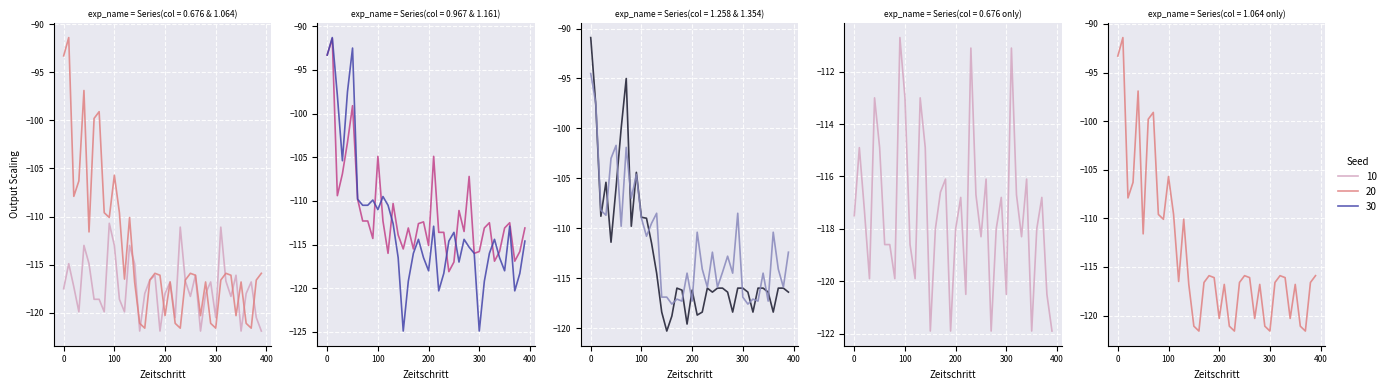

Reading left to right, what are all the values shown in this chart?

0.676: 00:00=-117.5	00:10=-114.9	00:20=-117.3	00:30=-119.9	00:40=-113.0	00:50=-114.9	01:00=-118.6	01:10=-118.6	01:20=-119.9	01:30=-110.7	01:40=-113.0	01:50=-118.6	02:00=-119.9	02:10=-113.0	02:20=-114.9	02:30=-121.9	02:40=-118.0	02:50=-116.6	03:00=-116.1	03:10=-121.9	03:20=-118.0	03:30=-116.8	03:40=-120.5	03:50=-111.1	04:00=-116.7	04:10=-118.3	04:20=-116.1	04:30=-121.9	04:40=-118.0	04:50=-116.8	05:00=-120.5	05:10=-111.1	05:20=-116.7	05:30=-118.3	05:40=-116.1	05:50=-121.9	06:00=-118.0	06:10=-116.8	06:20=-120.5	06:30=-121.9
1.064: 00:00=-93.3	00:10=-91.4	00:20=-107.9	00:30=-106.3	00:40=-96.9	00:50=-111.6	01:00=-99.8	01:10=-99.1	01:20=-109.6	01:30=-110.1	01:40=-105.7	01:50=-109.6	02:00=-116.5	02:10=-110.1	02:20=-116.8	02:30=-121.1	02:40=-121.6	02:50=-116.6	03:00=-115.9	03:10=-116.1	03:20=-120.3	03:30=-116.8	03:40=-121.1	03:50=-121.6	04:00=-116.6	04:10=-115.9	04:20=-116.1	04:30=-120.3	04:40=-116.8	04:50=-121.1	05:00=-121.6	05:10=-116.6	05:20=-115.9	05:30=-116.1	05:40=-120.3	05:50=-116.8	06:00=-121.1	06:10=-121.6	06:20=-116.6	06:30=-115.9
1.258: 00:00=-90.9	00:10=-97.7	00:20=-108.8	00:30=-105.4	00:40=-111.4	00:50=-105.9	01:00=-100.0	01:10=-95.0	01:20=-109.8	01:30=-104.4	01:40=-108.9	01:50=-109.0	02:00=-111.5	02:10=-114.5	02:20=-118.4	02:30=-120.3	02:40=-118.8	02:50=-116.0	03:00=-116.2	03:10=-119.6	03:20=-116.2	03:30=-118.7	03:40=-118.4	03:50=-116.0	04:00=-116.4	04:10=-116.0	04:20=-116.0	04:30=-116.4	04:40=-118.4	04:50=-116.0	05:00=-116.0	05:10=-116.4	05:20=-118.4	05:30=-116.0	05:40=-116.0	05:50=-116.4	06:00=-118.4	06:10=-116.0	06:20=-116.0	06:30=-116.4
1.354: 00:00=-94.5	00:10=-97.5	00:20=-108.2	00:30=-108.7	00:40=-103.0	00:50=-101.7	01:00=-109.8	01:10=-101.9	01:20=-107.0	01:30=-104.6	01:40=-109.0	01:50=-110.8	02:00=-109.5	02:10=-108.5	02:20=-116.9	02:30=-116.9	02:40=-117.6	02:50=-117.1	03:00=-117.3	03:10=-114.5	03:20=-117.3	03:30=-110.4	03:40=-114.1	03:50=-115.9	04:00=-112.4	04:10=-115.9	04:20=-114.4	04:30=-112.8	04:40=-114.5	04:50=-108.5	05:00=-116.9	05:10=-117.6	05:20=-117.1	05:30=-117.3	05:40=-114.5	05:50=-117.3	06:00=-110.4	06:10=-114.1	06:20=-115.9	06:30=-112.4
0.967: 00:00=-93.3	00:10=-91.4	00:20=-109.4	00:30=-106.9	00:40=-103.3	00:50=-99.1	01:00=-109.8	01:10=-112.3	01:20=-112.3	01:30=-114.3	01:40=-104.9	01:50=-112.3	02:00=-116.0	02:10=-110.3	02:20=-113.9	02:30=-115.5	02:40=-113.1	02:50=-115.5	03:00=-112.6	03:10=-112.4	03:20=-115.1	03:30=-104.9	03:40=-113.6	03:50=-113.6	04:00=-118.1	04:10=-117.0	04:20=-111.1	04:30=-113.5	04:40=-107.2	04:50=-116.0	05:00=-115.8	05:10=-113.1	05:20=-112.5	05:30=-116.9	05:40=-115.8	05:50=-113.1	06:00=-112.5	06:10=-116.9	06:20=-115.8	06:30=-113.1
1.161: 00:00=-93.3	00:10=-91.3	00:20=-97.9	00:30=-105.4	00:40=-97.5	00:50=-92.5	01:00=-109.8	01:10=-110.5	01:20=-110.5	01:30=-109.9	01:40=-111.0	01:50=-109.5	02:00=-110.5	02:10=-112.6	02:20=-116.5	02:30=-124.9	02:40=-119.2	02:50=-116.0	03:00=-114.4	03:10=-116.5	03:20=-118.0	03:30=-112.9	03:40=-120.3	03:50=-118.3	04:00=-114.6	04:10=-113.6	04:20=-117.0	04:30=-114.4	04:40=-115.3	04:50=-116.0	05:00=-124.9	05:10=-119.2	05:20=-116.0	05:30=-114.4	05:40=-116.5	05:50=-118.0	06:00=-112.9	06:10=-120.3	06:20=-118.3	06:30=-114.6